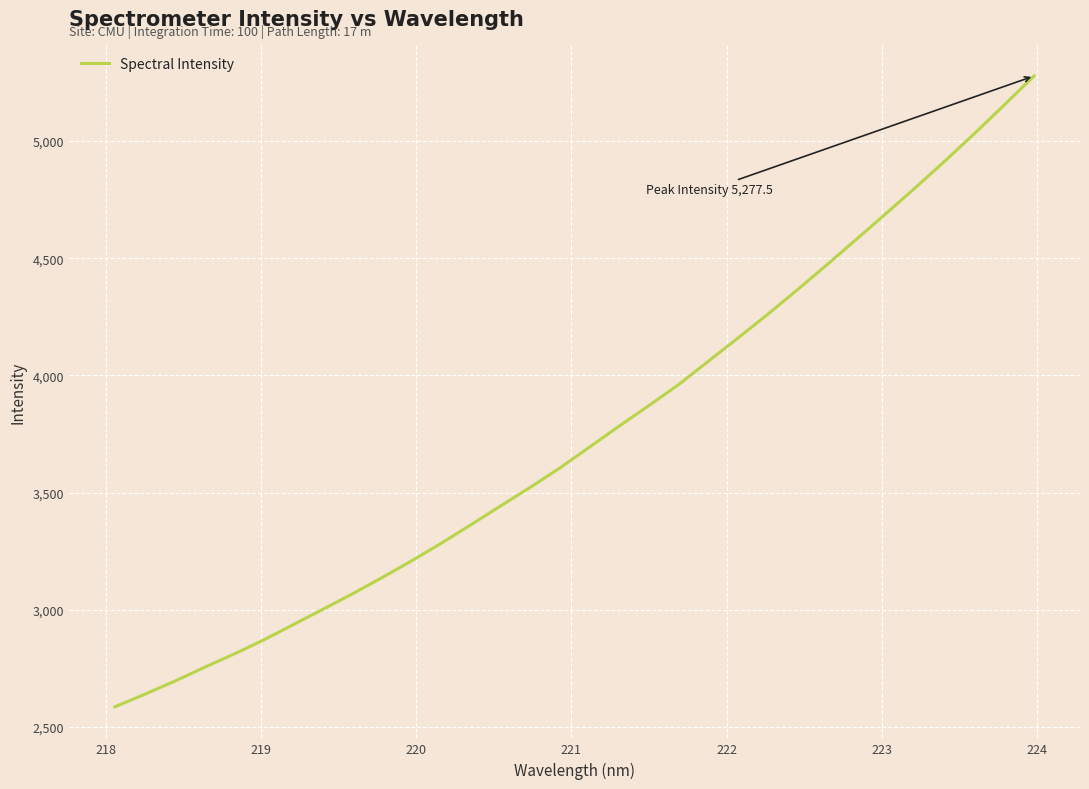

What is the minimum value shown in the chart?

2586.2